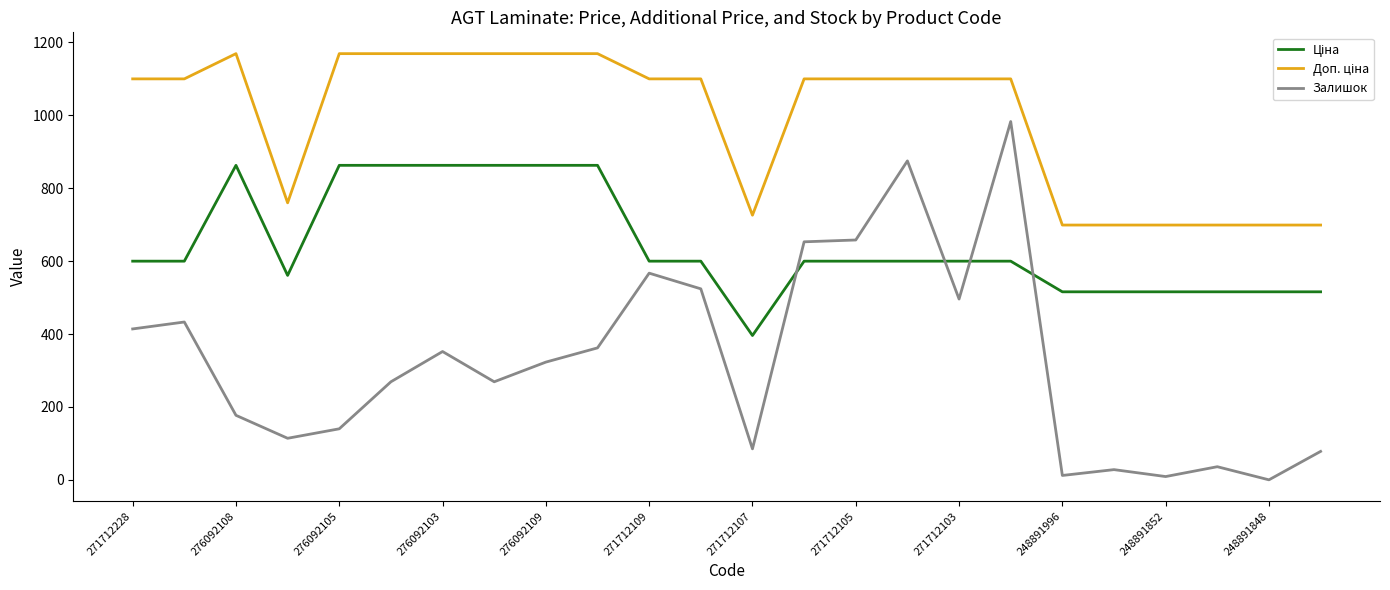

Which series has the widest spread of values?

Залишок